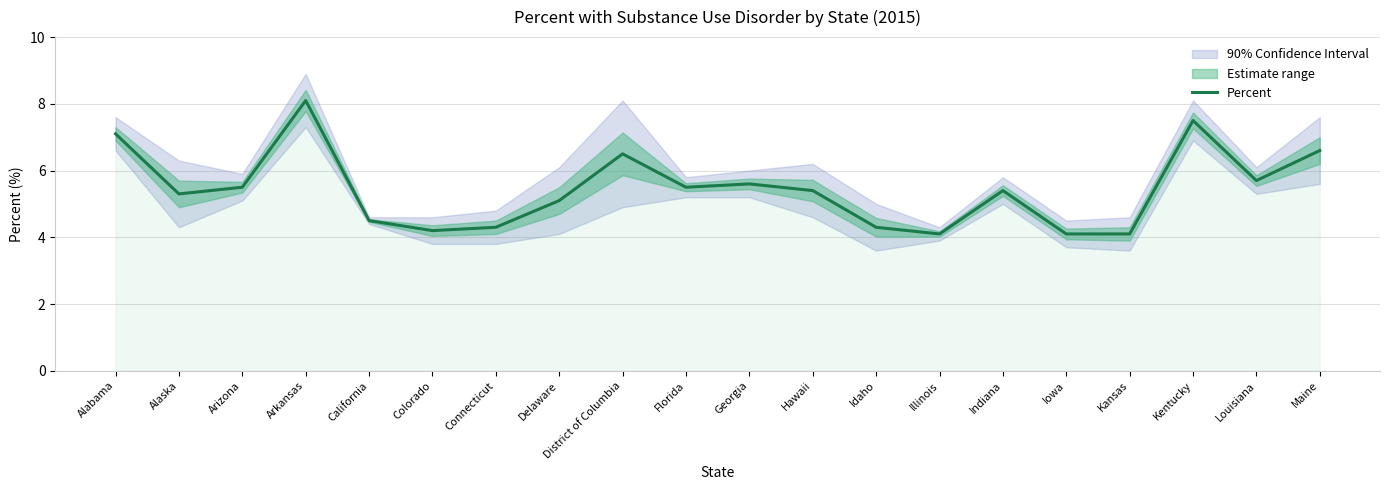

Which label corresponds to the smallest value in the chart?

Illinois